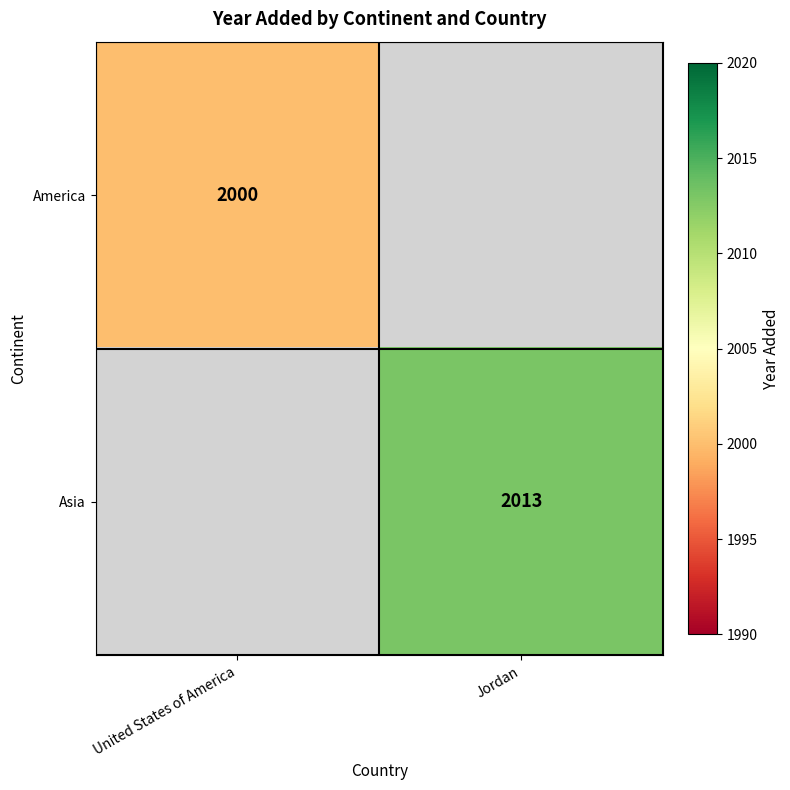

Is it true that Asia equals 2013 at Jordan?

True